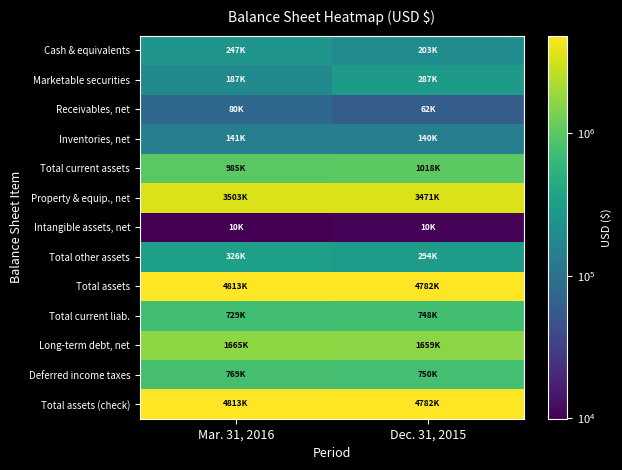

Which label corresponds to the smallest value in the chart?

Mar. 31, 2016